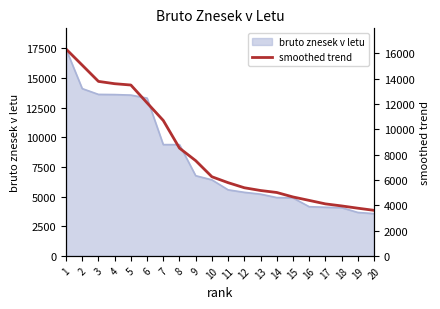

What is the value of the 6th point from the left?

12089.0